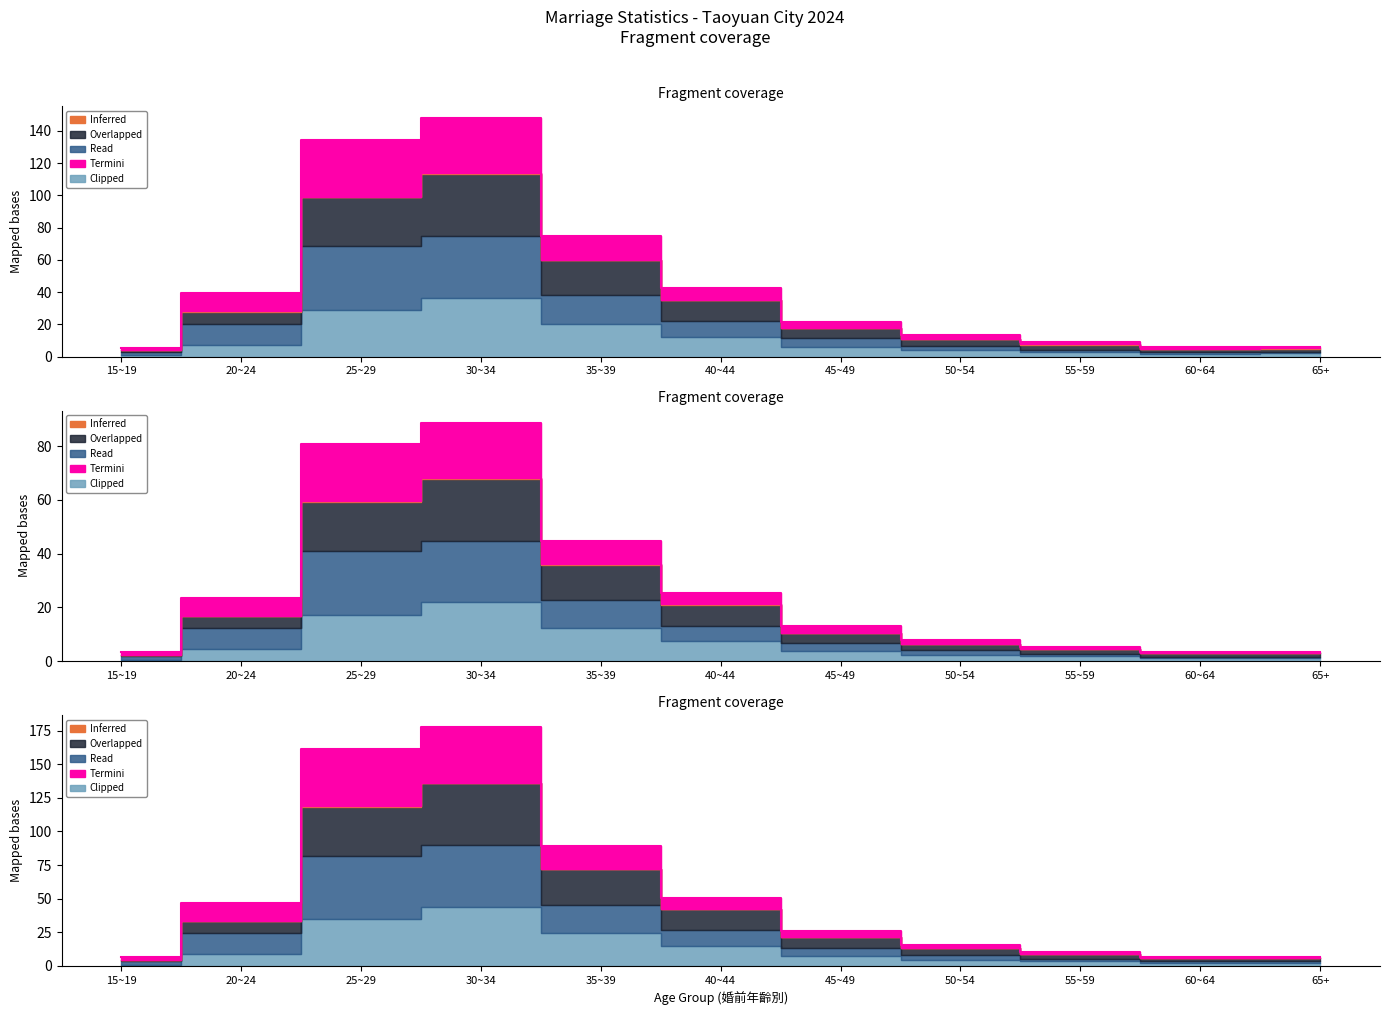

Does the chart display data point markers on the line(s)?

No